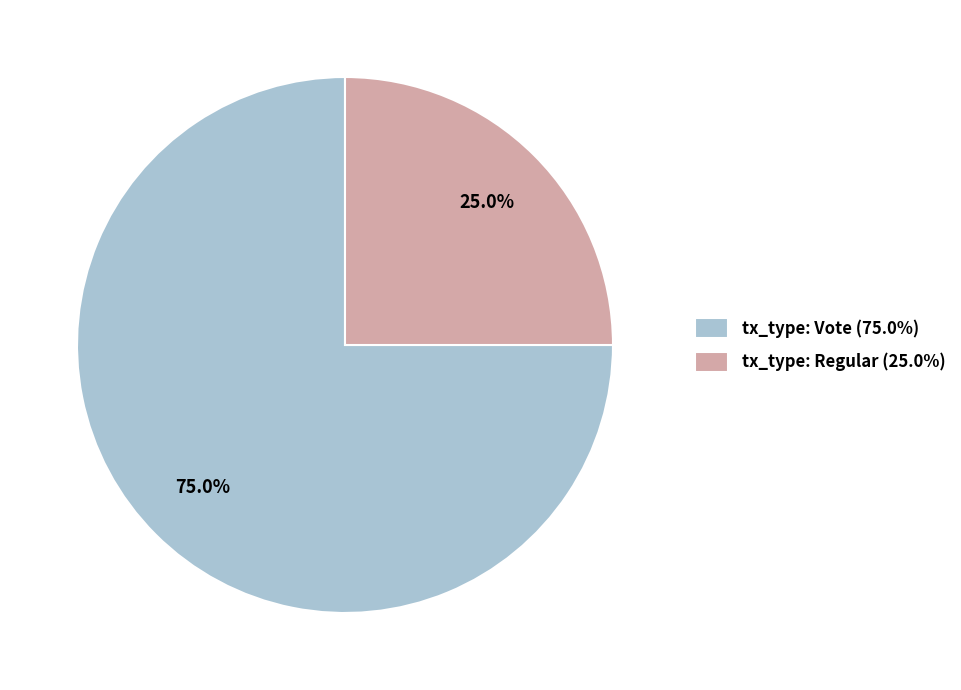

Is the sum of tx_type: Vote and tx_type: Regular greater than half?

Yes